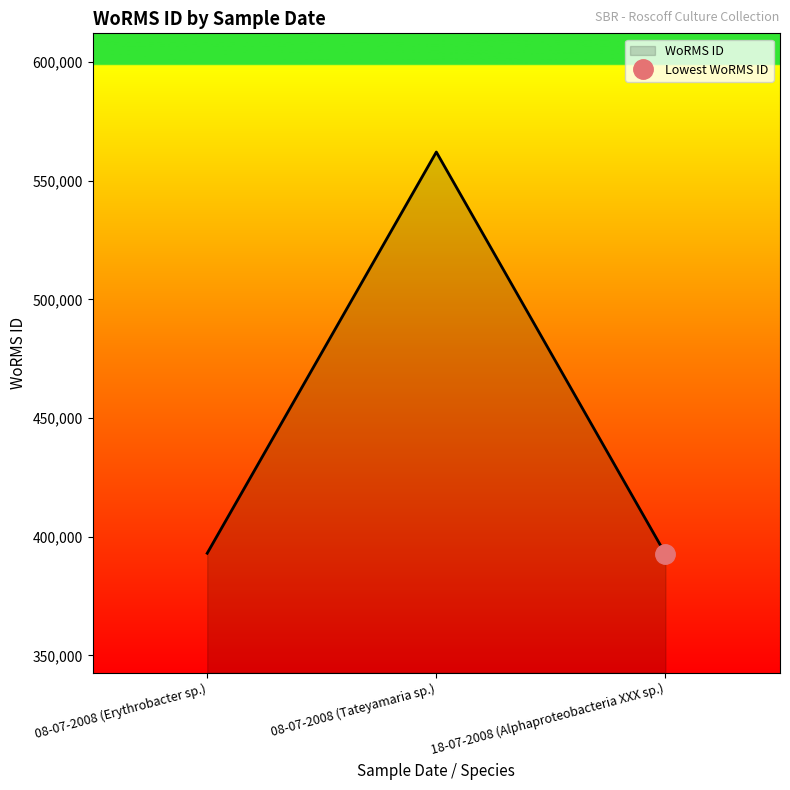

What is the change in value from 08-07-2008 (Erythrobacter sp.) to 08-07-2008 (Tateyamaria sp.)?

+169031